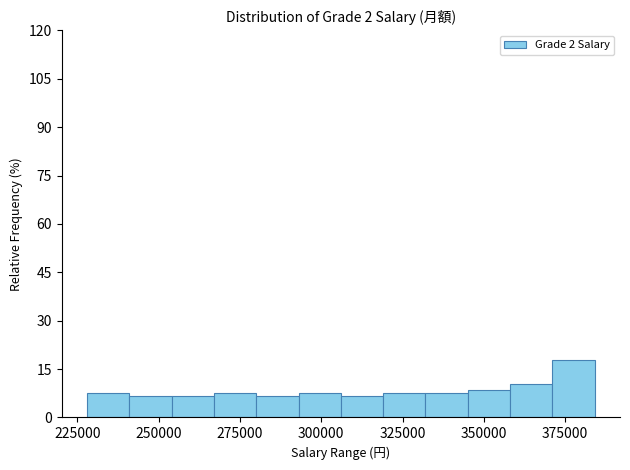

Read against the x-axis, roughly where is the centre of the tallest bar?

380000